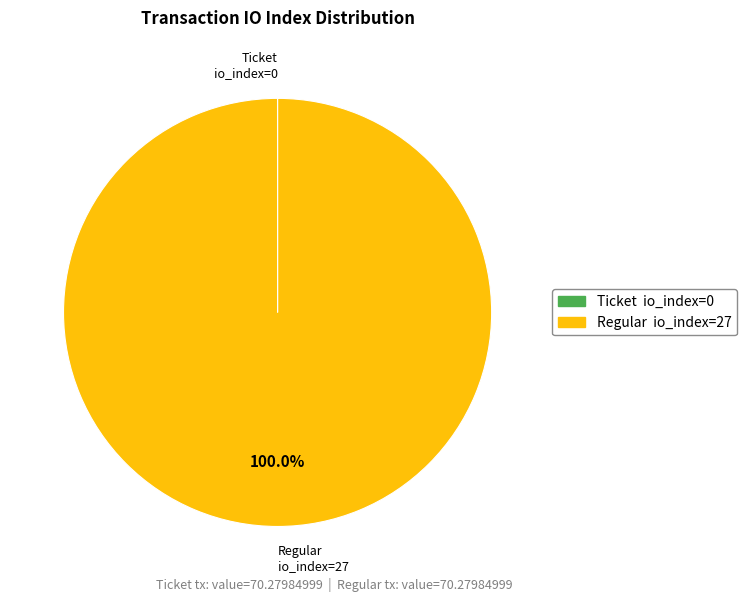

To the nearest percent, what is the difference between the largest and smallest slice percentages?

100%